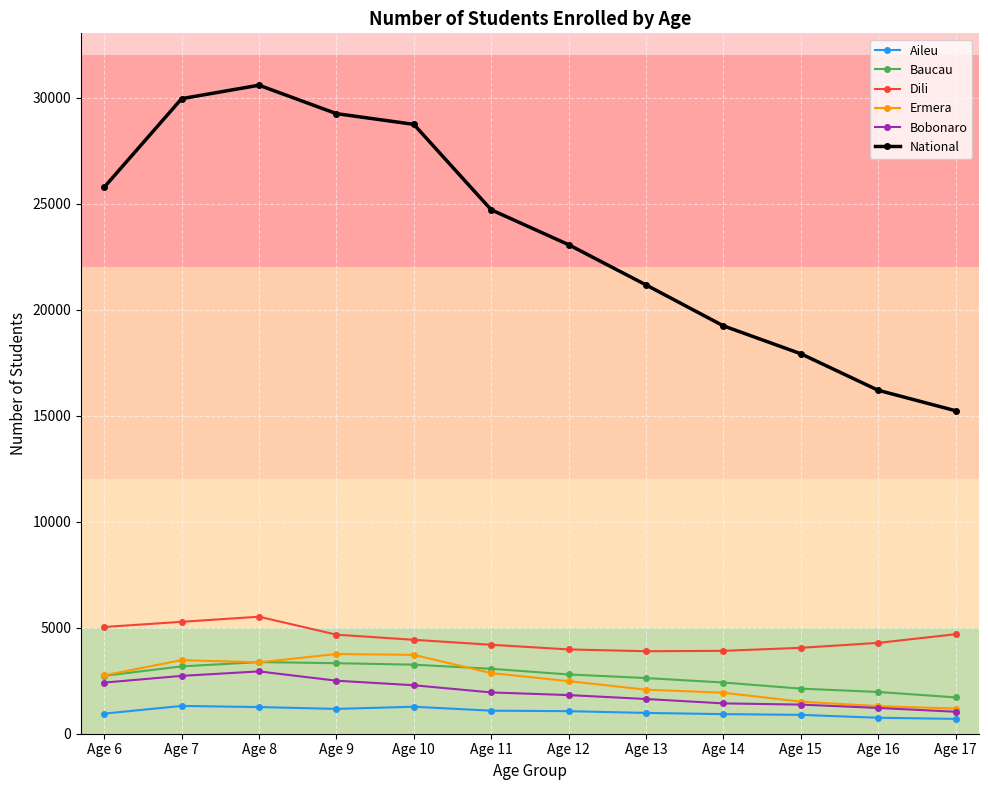

True or false: Ermera has more than 1 interior local peaks.

True